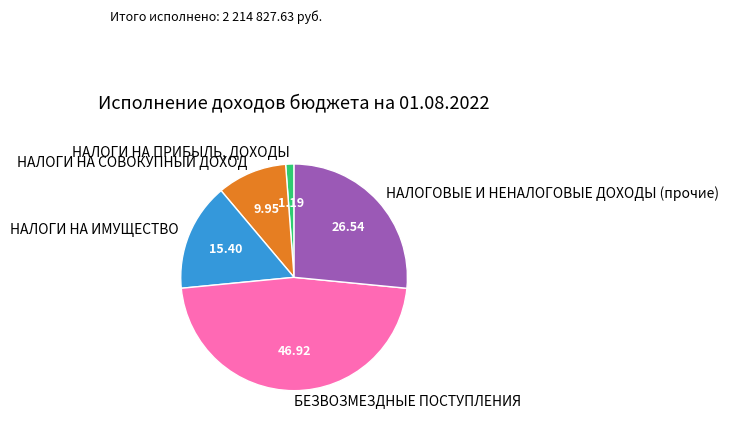

The БЕЗВОЗМЕЗДНЫЕ ПОСТУПЛЕНИЯ slice represents 47% of the pie. True or false?

True